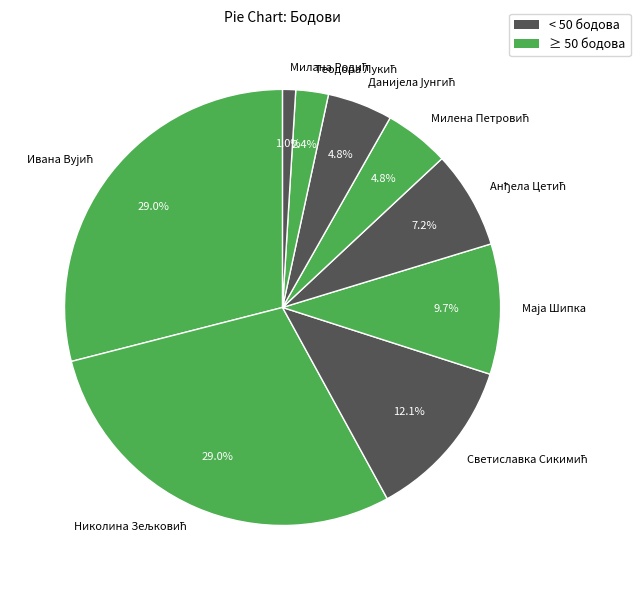

Is there any slice that represents more than half of the pie?

No